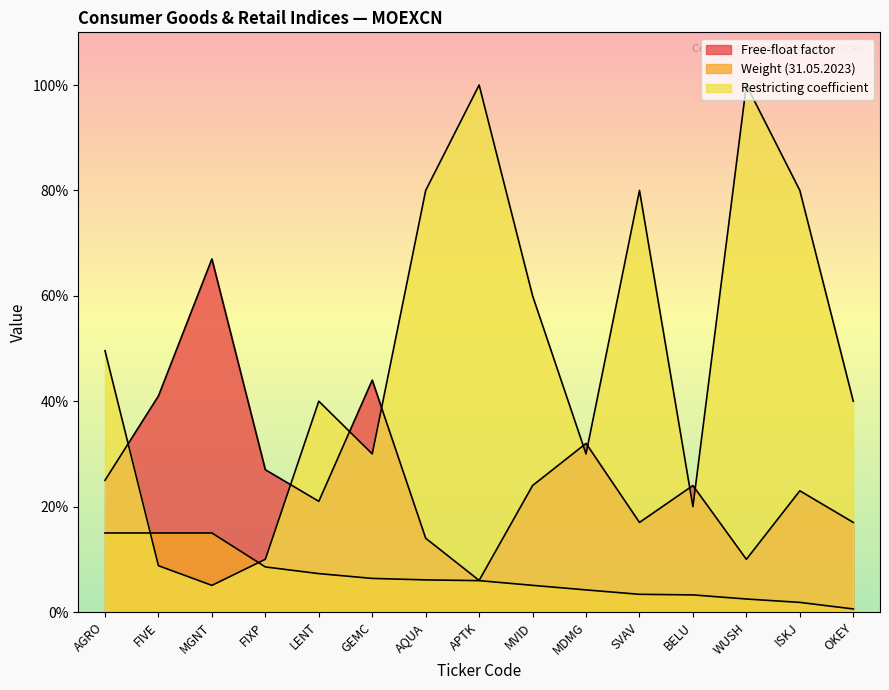

True or false: Weight (31.05.2023) has more than 2 points higher than both neighbors.

False